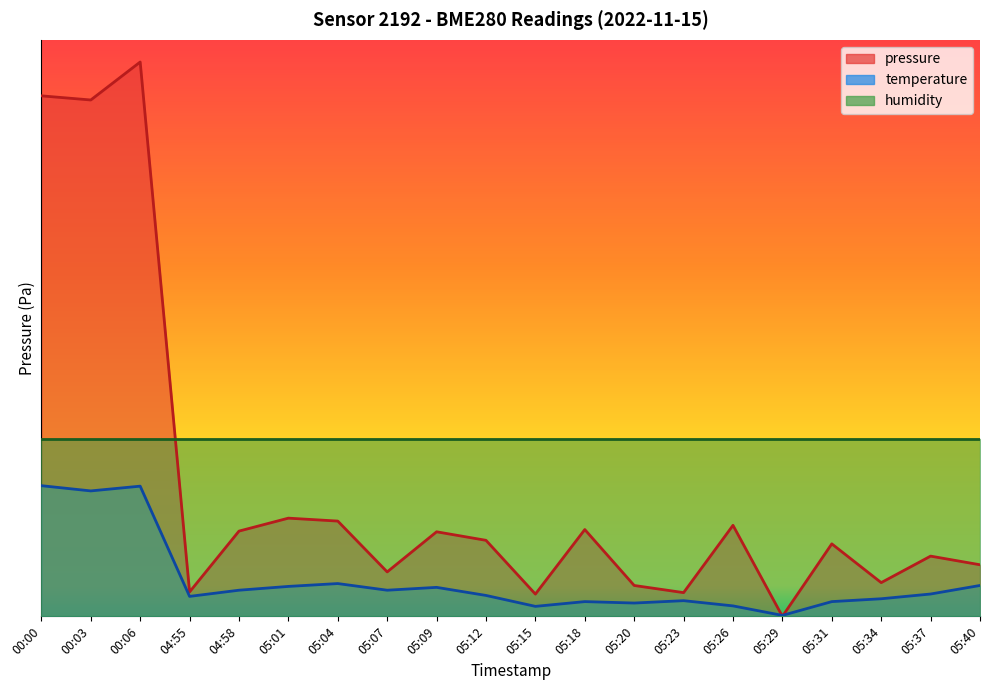

Which label corresponds to the smallest value in the chart?

05:29